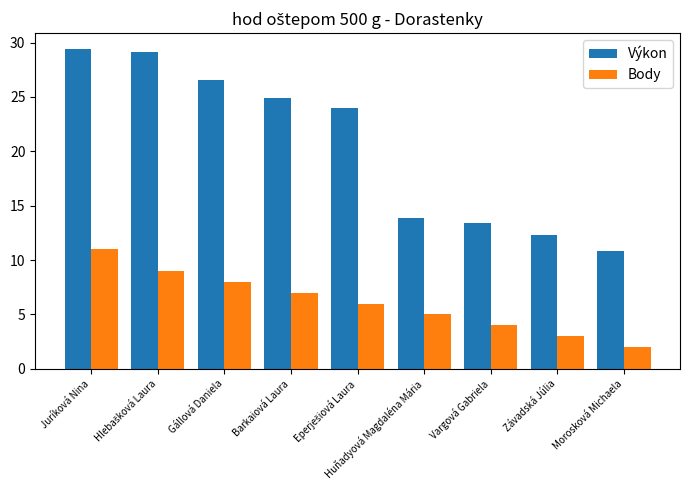

How many data points in Výkon are less than 23?

4